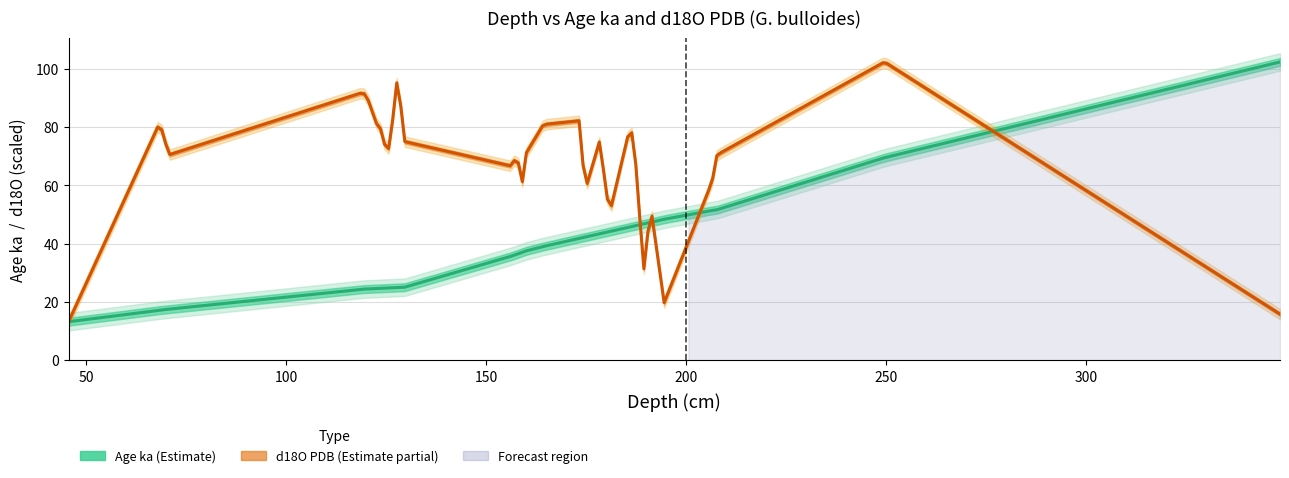

Count the number of data series in this chart.

2